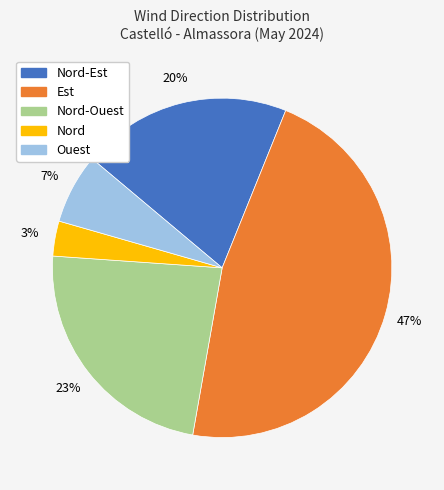

Does any single category account for the majority?

No